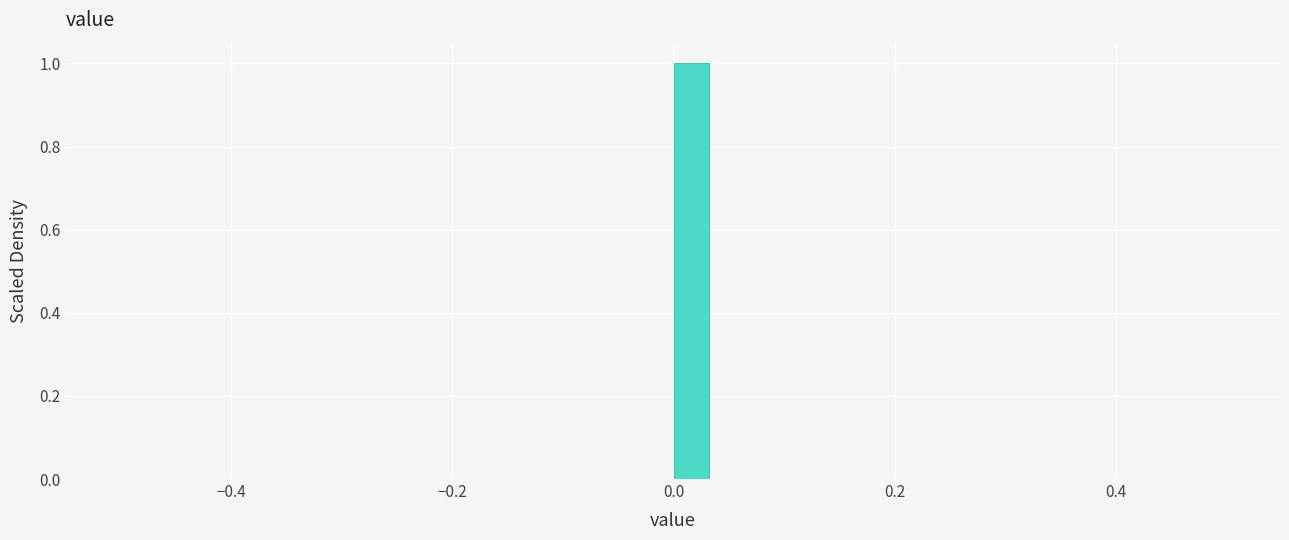

Read against the x-axis, roughly where is the centre of the tallest bar?

0.02